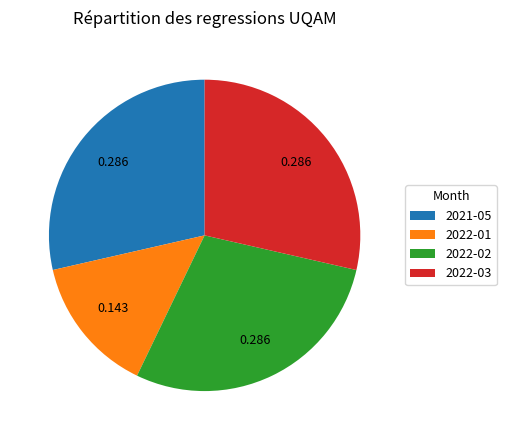

Do 2021-05 and 2022-01 together represent more than half of the pie?

No